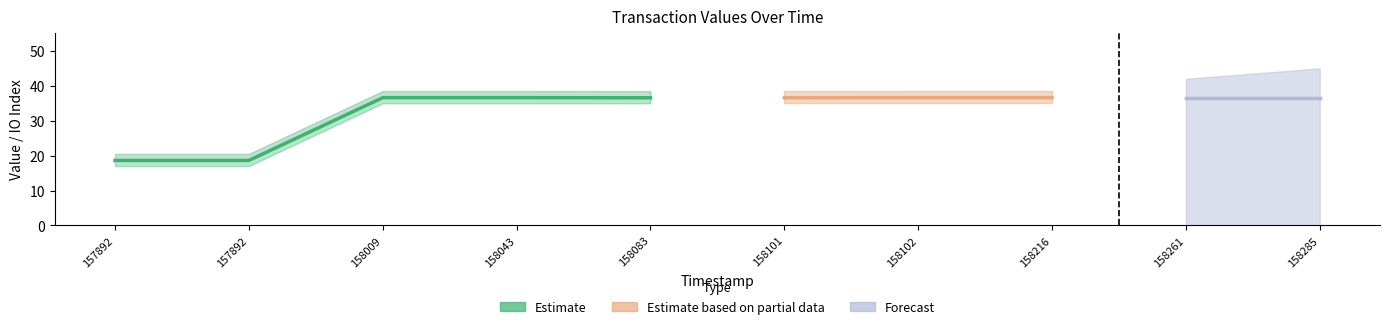

Reading right to left, list all the values displayed in this chart.

value: 36.6	36.6	36.6	36.6	36.6	36.6	36.6	36.6	18.6	18.6
io_index: 6.0	3.0	8.0	2.0	9.0	3.0	3.0	3.0	0.0	28.0
valid_mainchain: 1.0	1.0	1.0	1.0	1.0	1.0	1.0	1.0	1.0	1.0